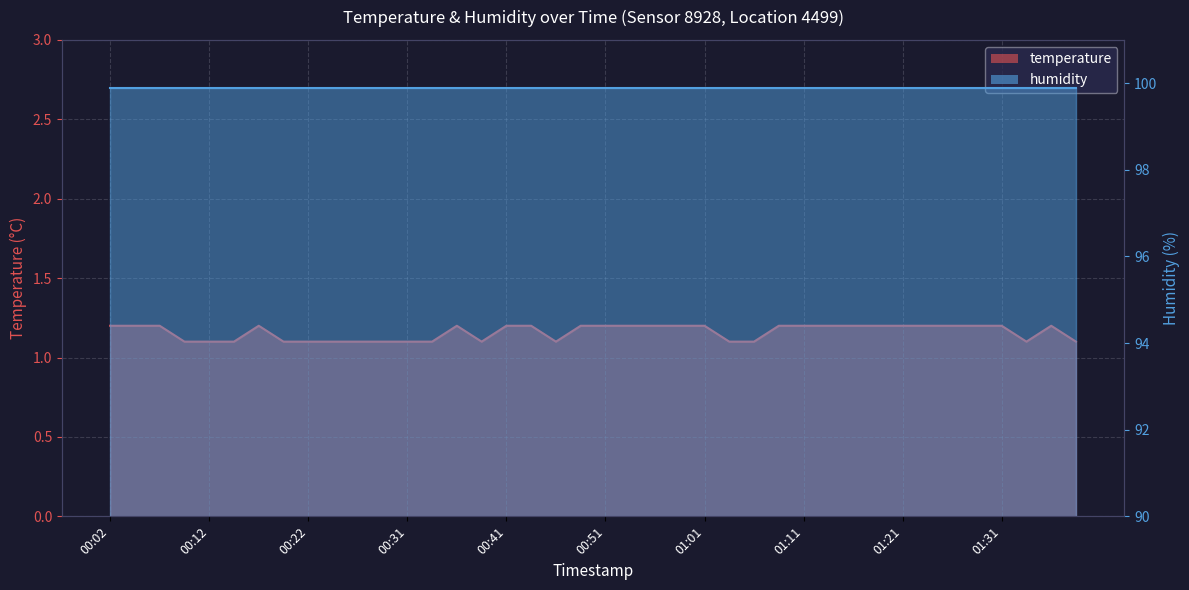

Reading left to right, extract all data points from this chart.

1.2	1.2	1.2	1.1	1.1	1.1	1.2	1.1	1.1	1.1	1.1	1.1	1.1	1.1	1.2	1.1	1.2	1.2	1.1	1.2	1.2	1.2	1.2	1.2	1.2	1.1	1.1	1.2	1.2	1.2	1.2	1.2	1.2	1.2	1.2	1.2	1.2	1.1	1.2	1.1